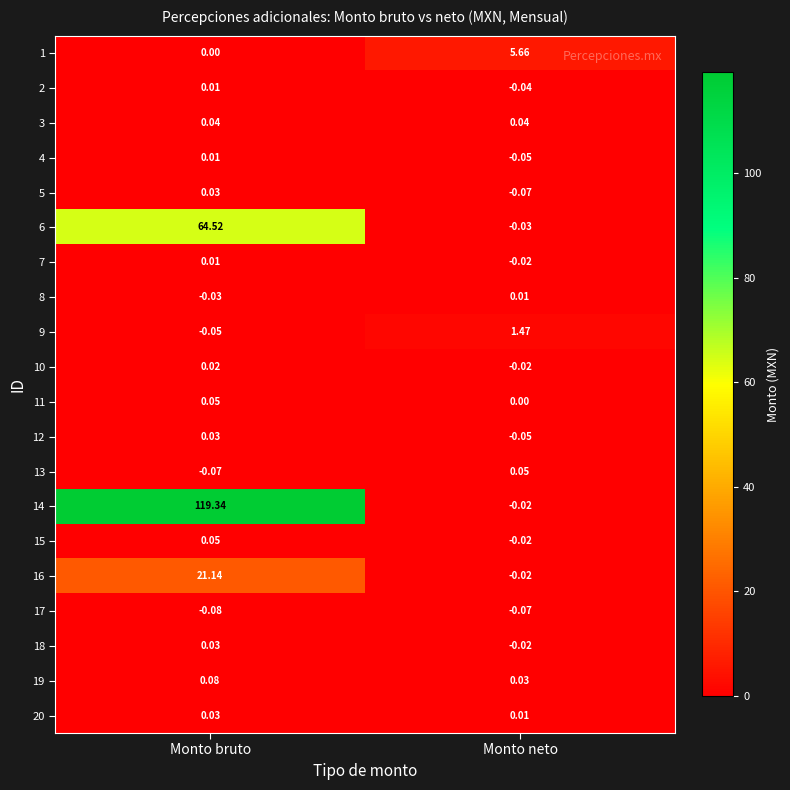

At which category is the sum across all series the highest?

Monto bruto